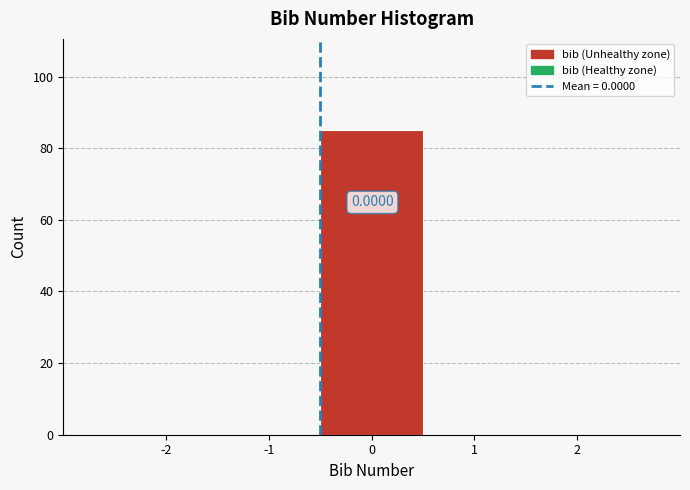

What is the sum of all values?

85